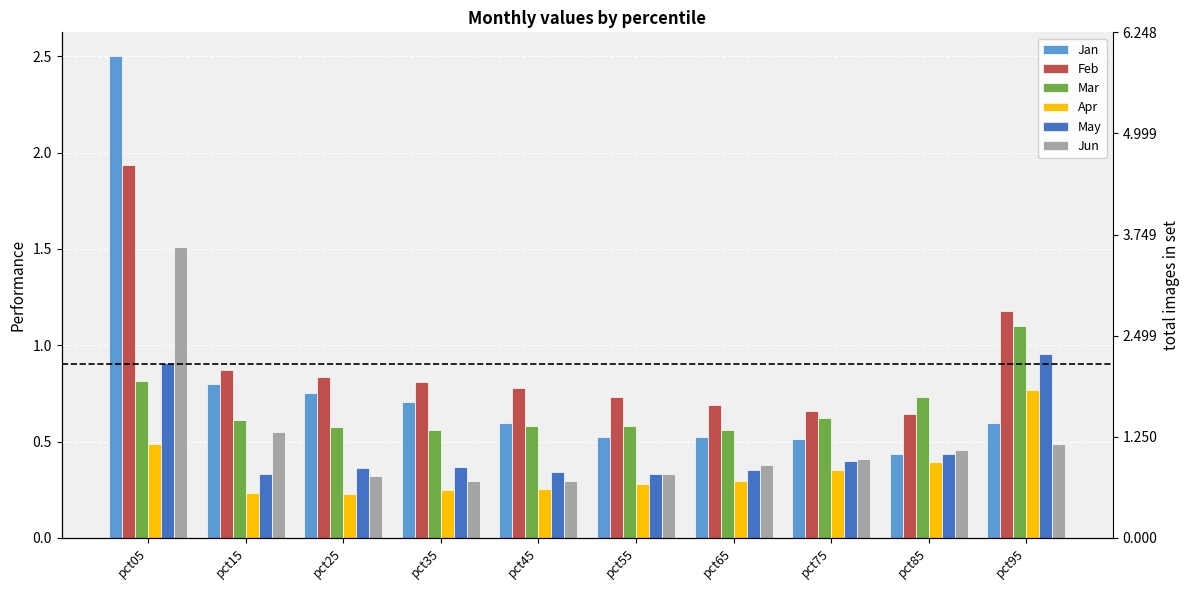

At which category is the sum across all series the highest?

pct05